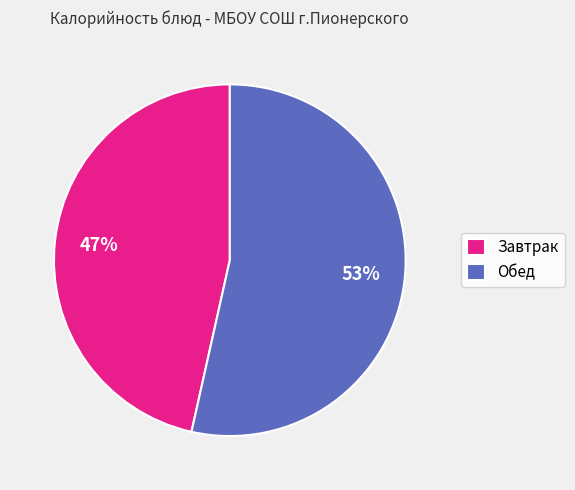

Count the number of slices in the pie.

2